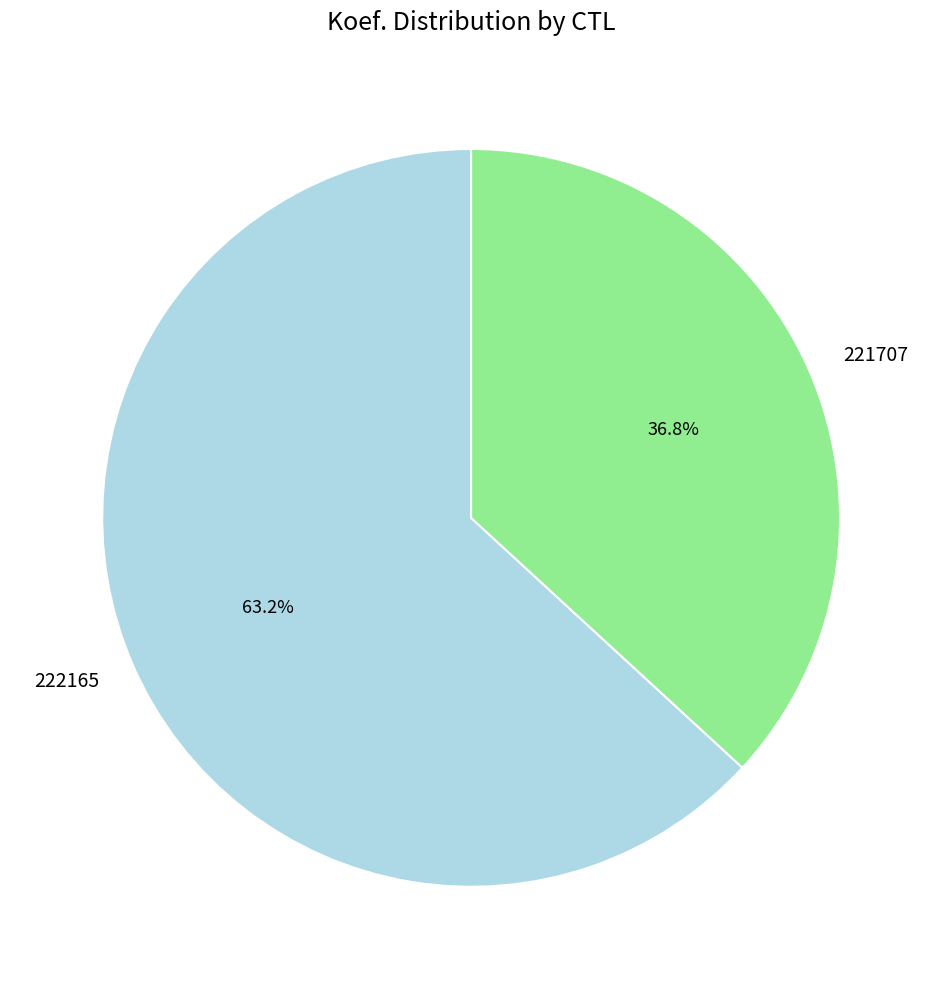

Rank the categories by value from lowest to highest.

221707, 222165